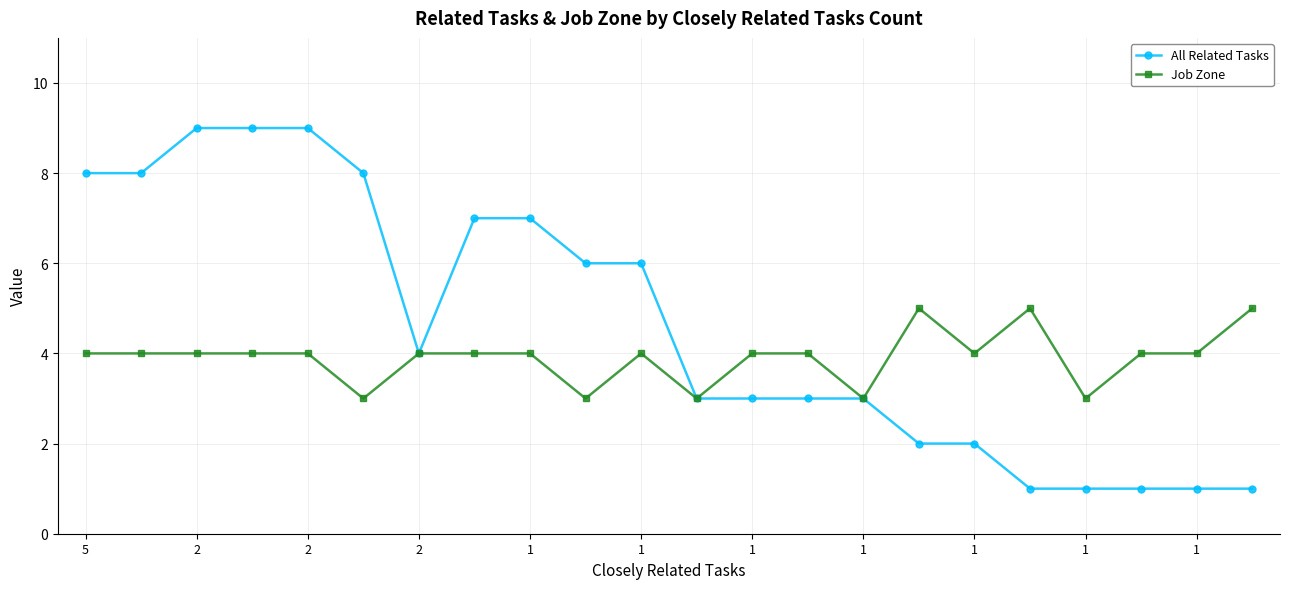

Rank the series by their maximum value, from highest to lowest.

All Related Tasks, Job Zone